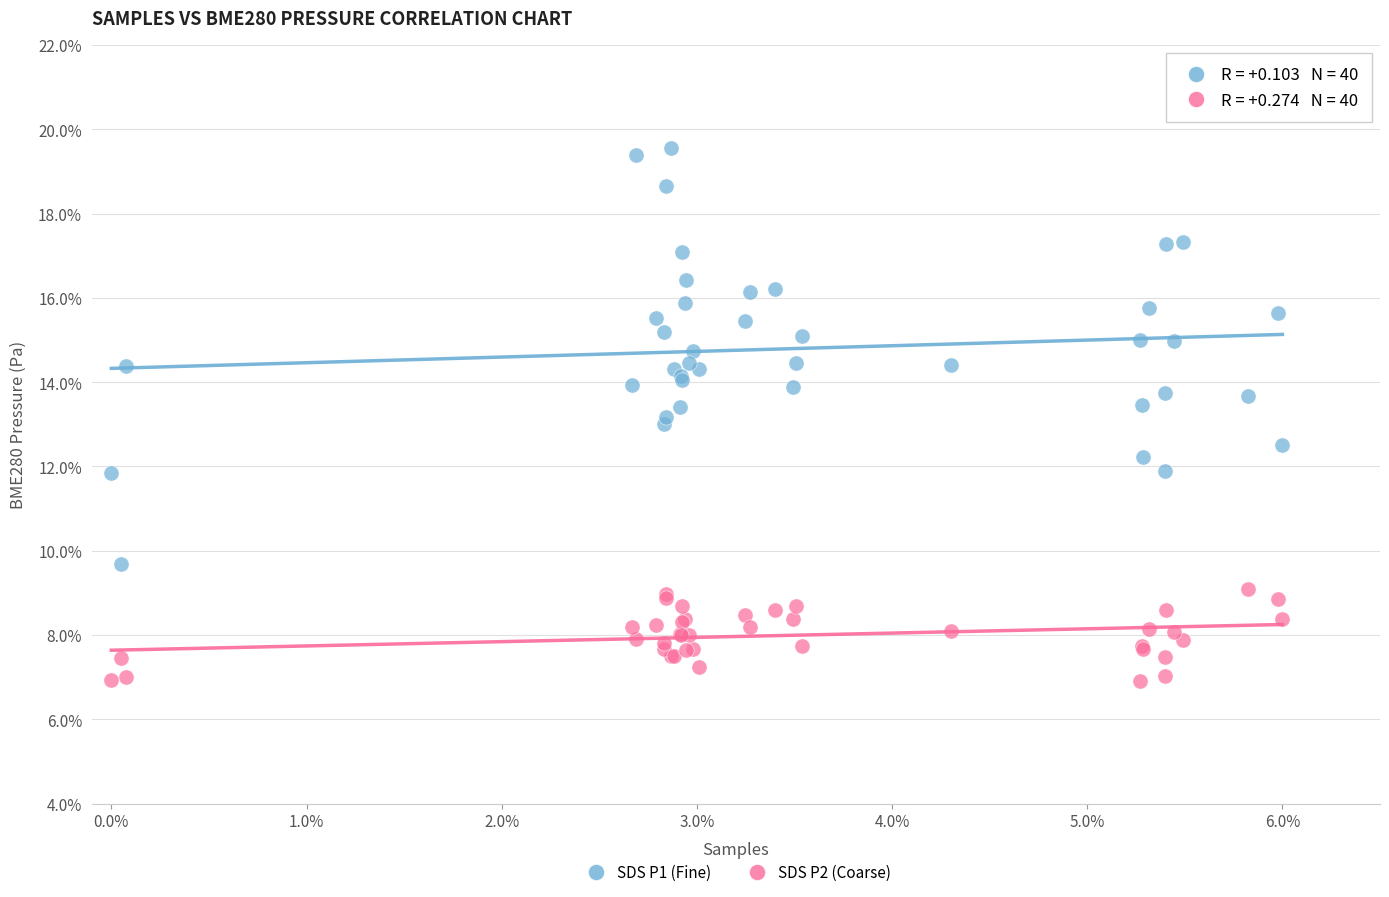

Which series reaches the maximum Y coordinate?

SDS P1 (Fine)